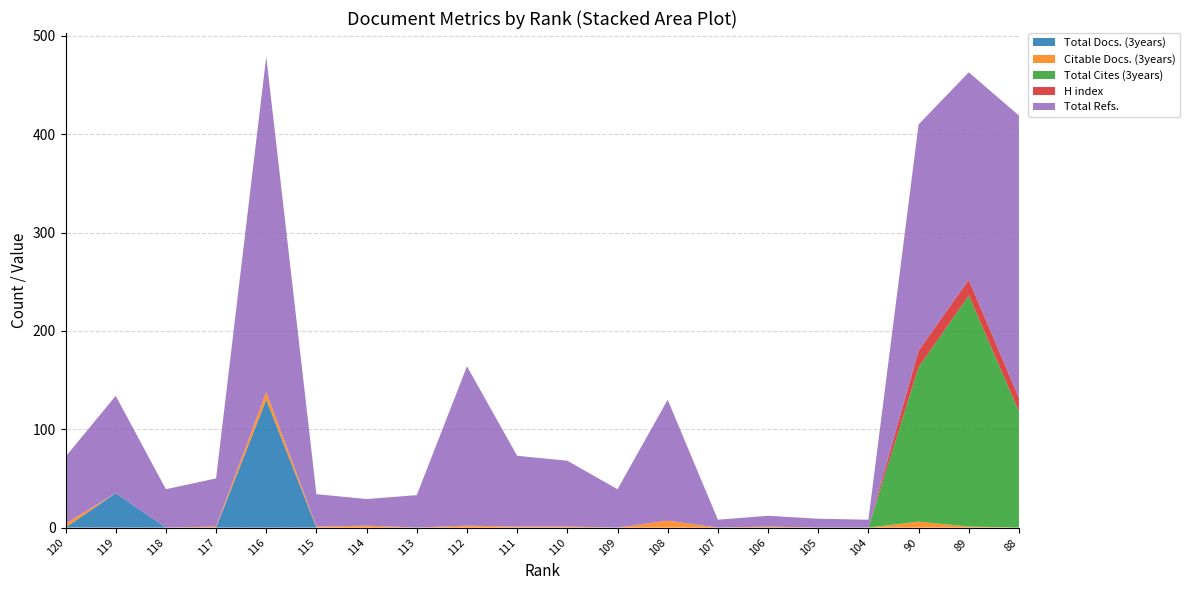

Reading left to right, list all the values displayed in this chart.

Total Docs. (3years): 0	35	0	0	130	0	0	0	0	0	0	0	0	0	0	0	0	0	0	0
Citable Docs. (3years): 4	0	0	1	8	1	2	0	2	1	1	0	7	0	1	0	0	6	1	0
Total Cites (3years): 0	0	0	0	0	0	0	0	0	0	0	0	0	0	0	0	0	157	235	118
H index: 0	0	0	0	0	0	0	0	0	0	0	0	0	0	0	0	0	17	16	14
Total Refs.: 68	99	39	49	341	33	27	33	162	72	67	39	123	8	11	9	8	230	211	287